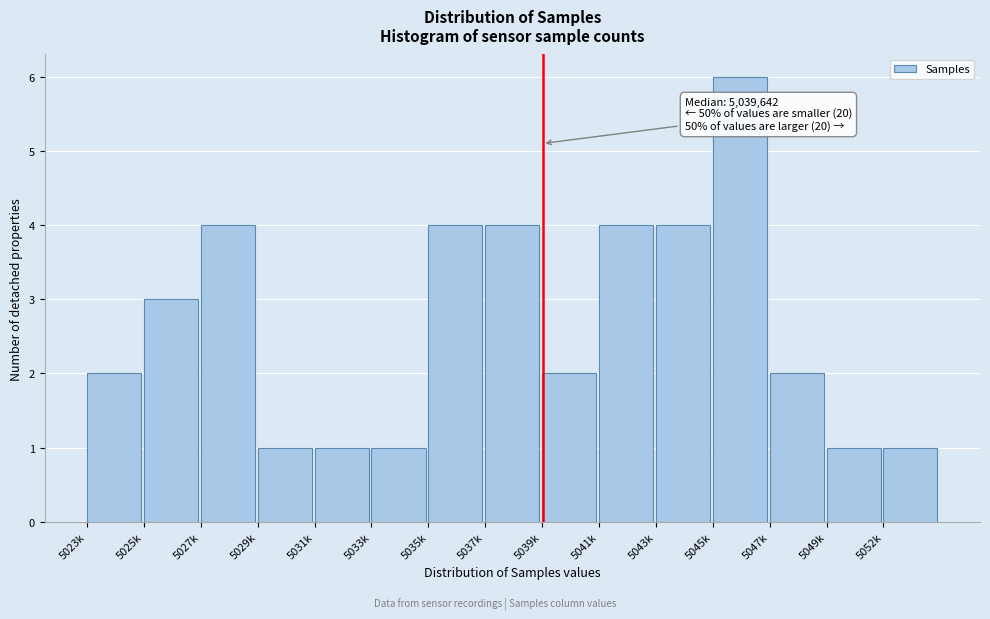

Reading left to right, extract all data points from this chart.

2	3	4	1	1	1	4	4	2	4	4	6	2	1	1